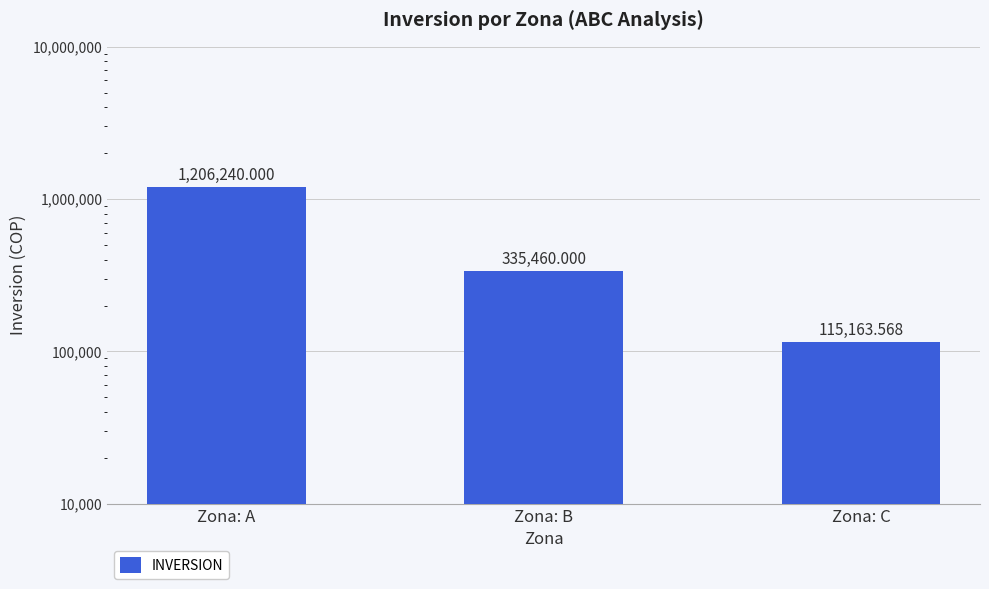

Reading left to right, transcribe all the data shown in this chart.

Zona: A=1206240.0	Zona: B=335460.0	Zona: C=115163.6